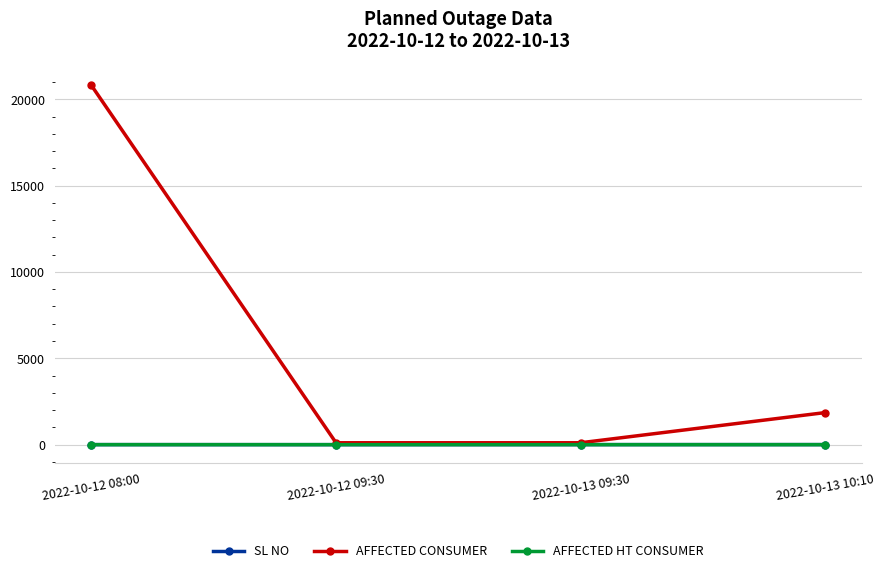

True or false: AFFECTED HT CONSUMER has a value of 1 at 2022-10-12 08:00.

True